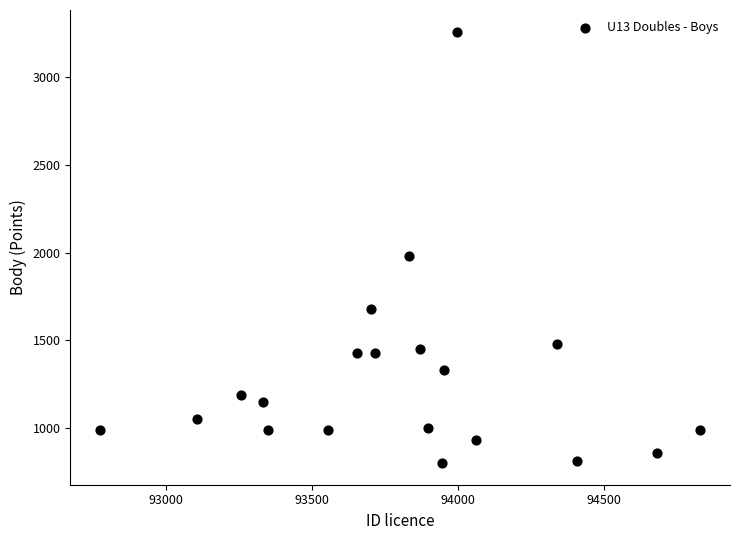

What is the range of Y values (max minus min)?

2460